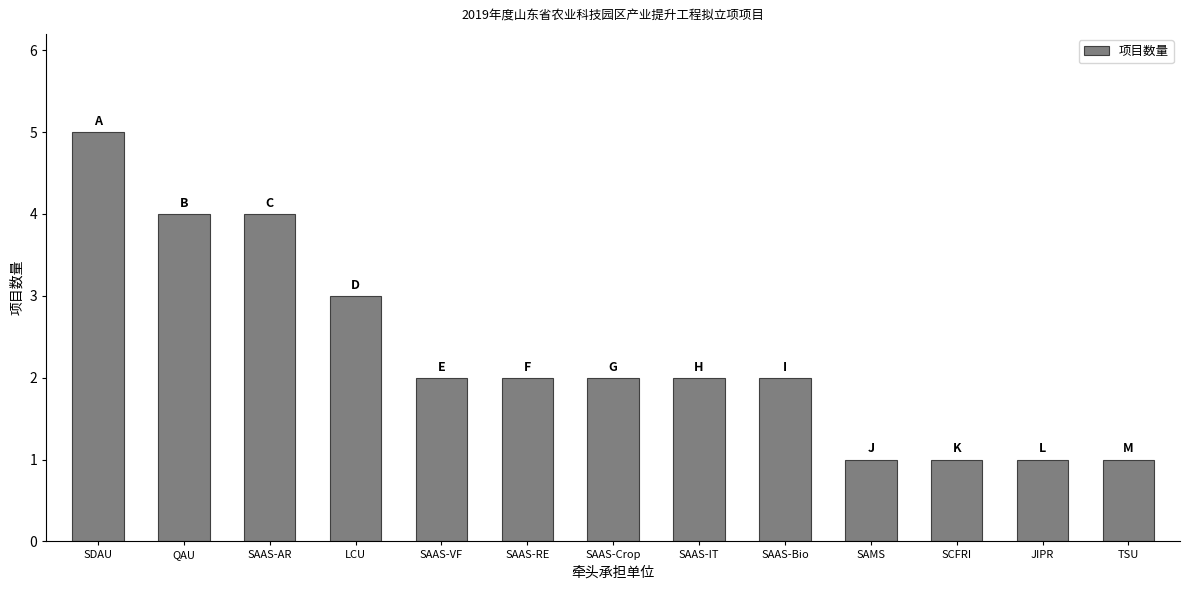

What is the difference between the second highest and second lowest values?

3